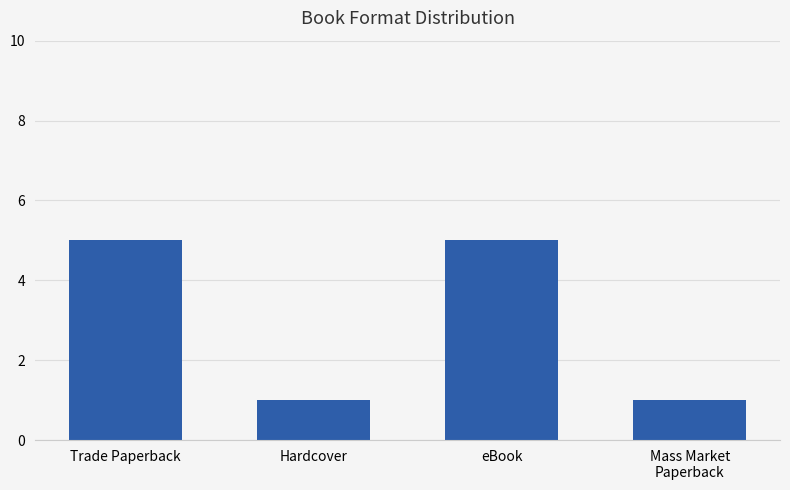

Are the bars grouped side by side (vs. stacked)?

No